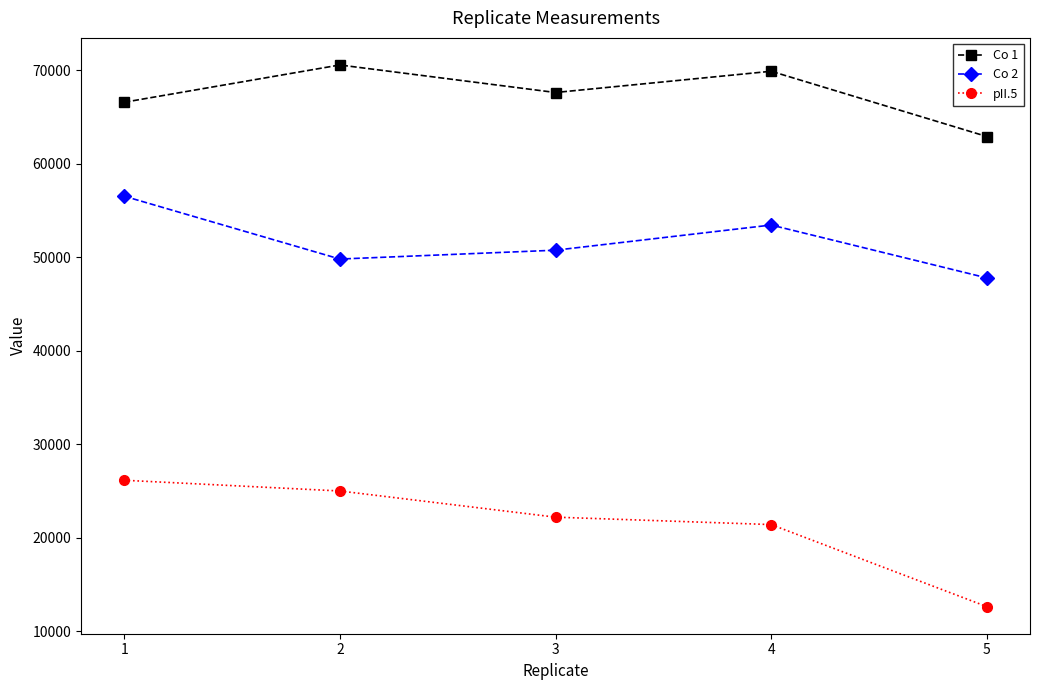

Which label corresponds to the largest value in the chart?

2